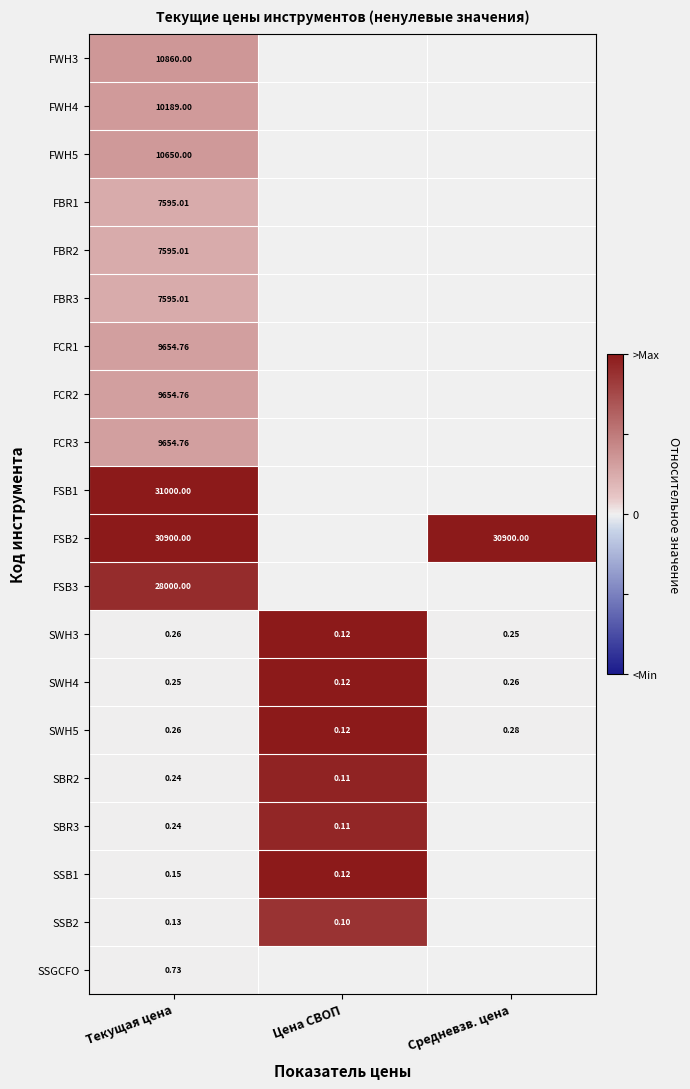

Is the value of FCR1 at Текущая цена greater than the value of SWH4 at Средневзв. цена?

Yes